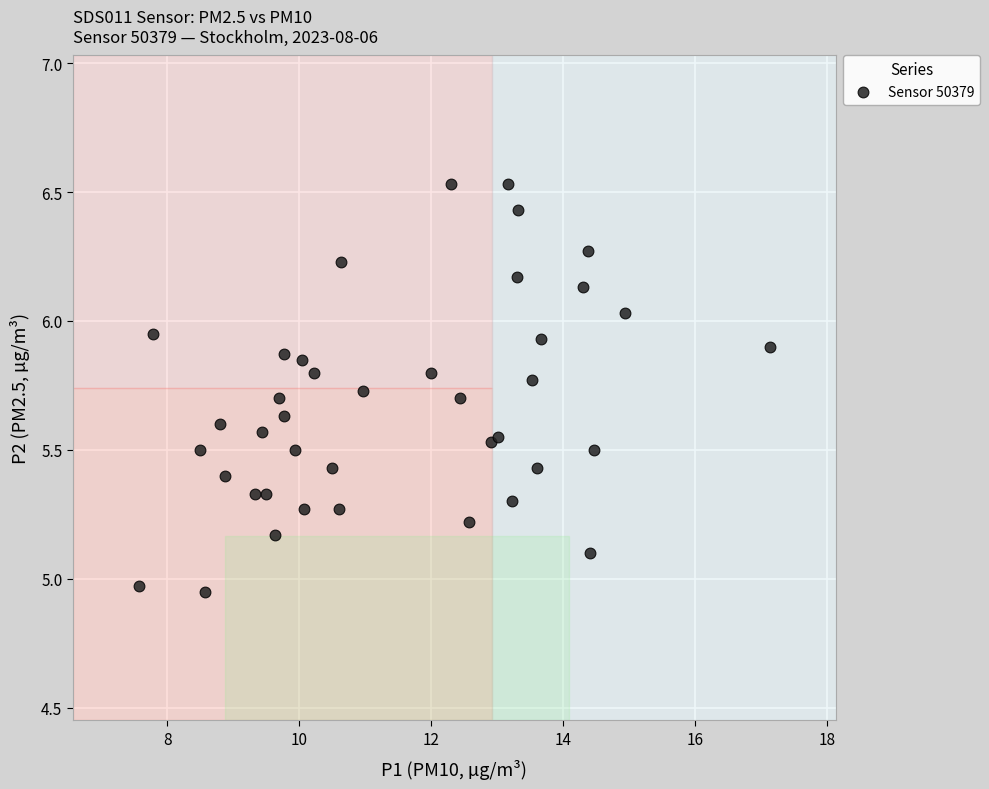

What is the range of X values (max minus min)?

9.6